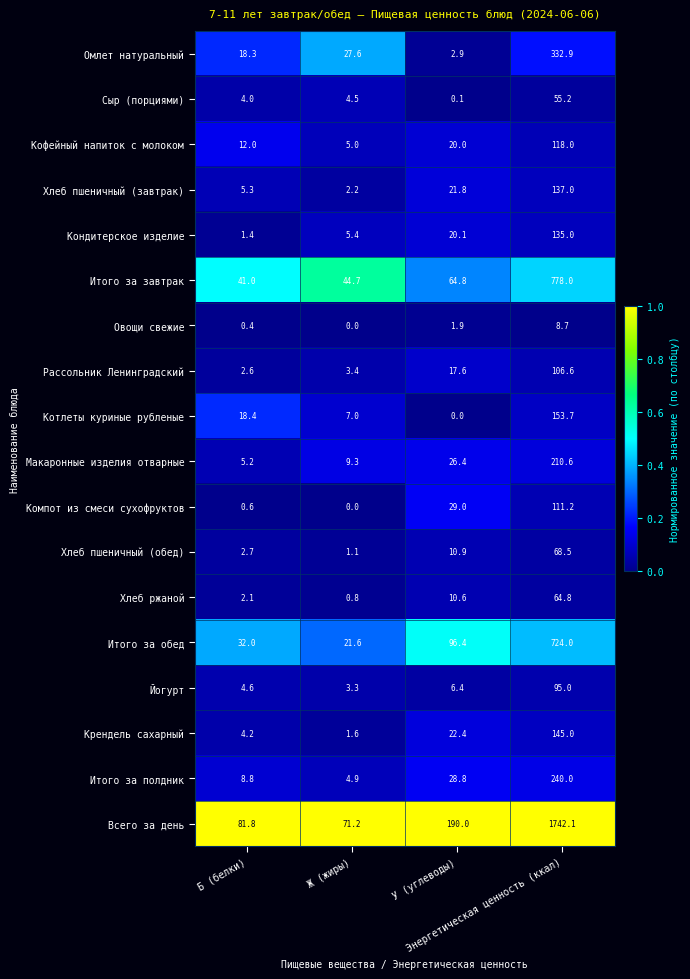

What is the average value of the Крендель сахарный series?

43.3